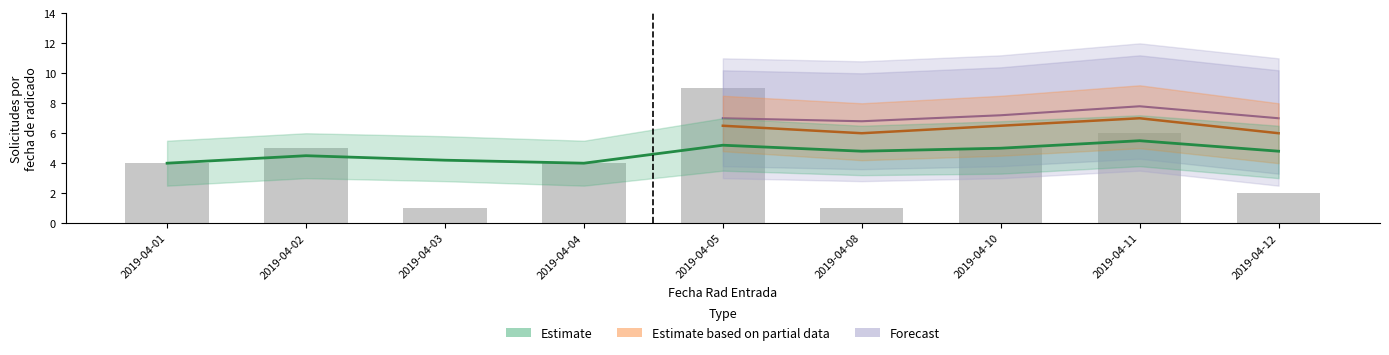

Rank the categories by value from lowest to highest.

2019-04-03, 2019-04-08, 2019-04-12, 2019-04-01, 2019-04-04, 2019-04-02, 2019-04-10, 2019-04-11, 2019-04-05